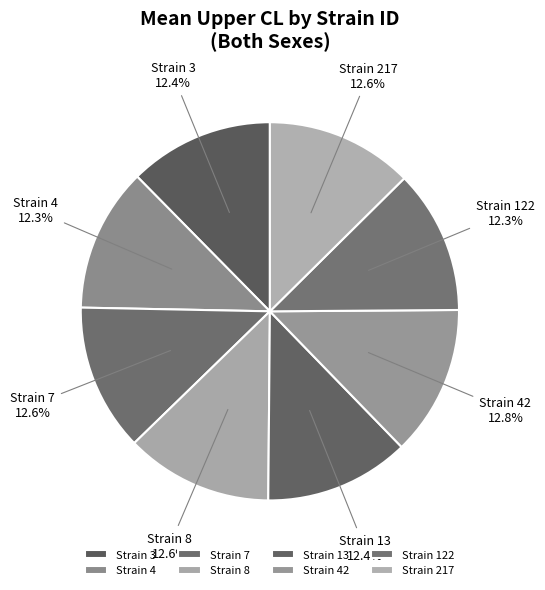

What percentage do Strain 7 and Strain 3 together represent?

25.0%